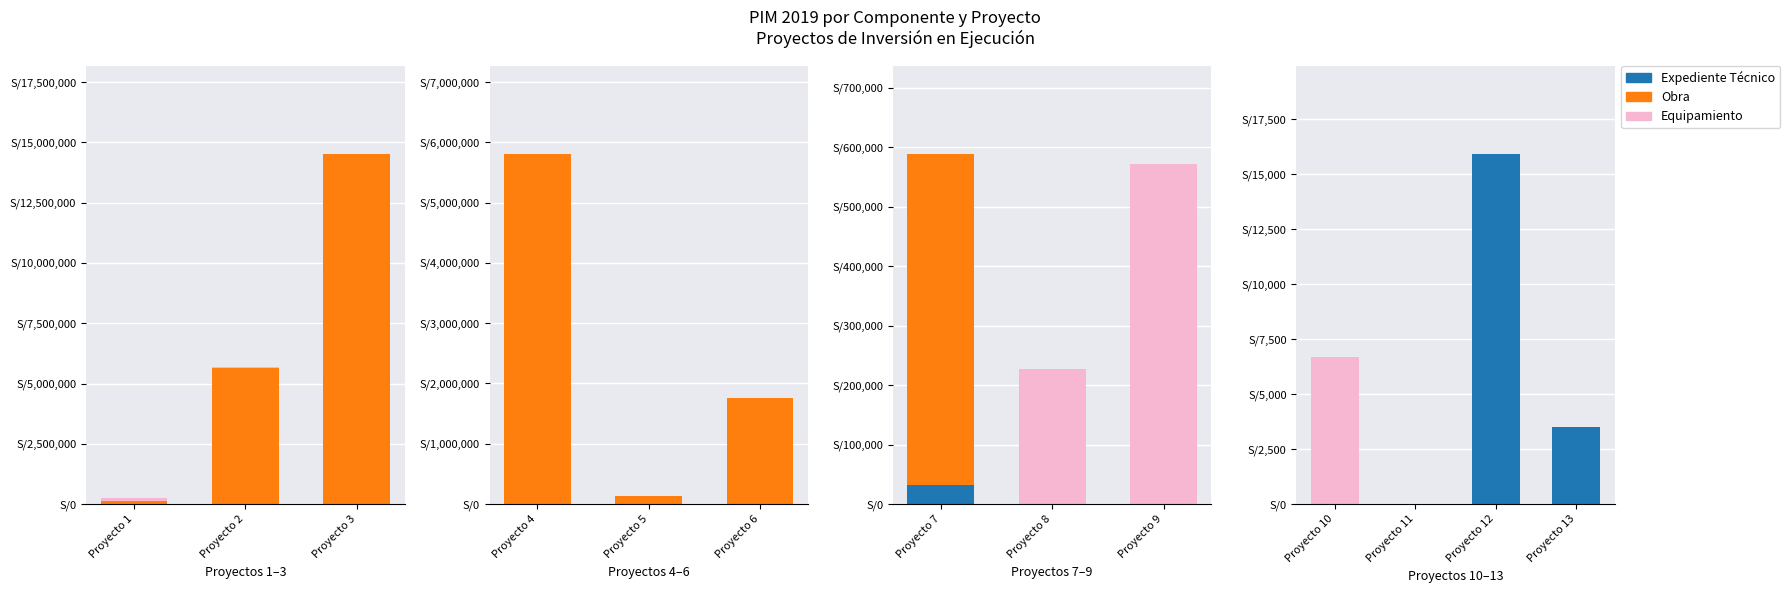

True or false: Expediente Técnico has a value of 5191.6 at Proyecto 13.

False